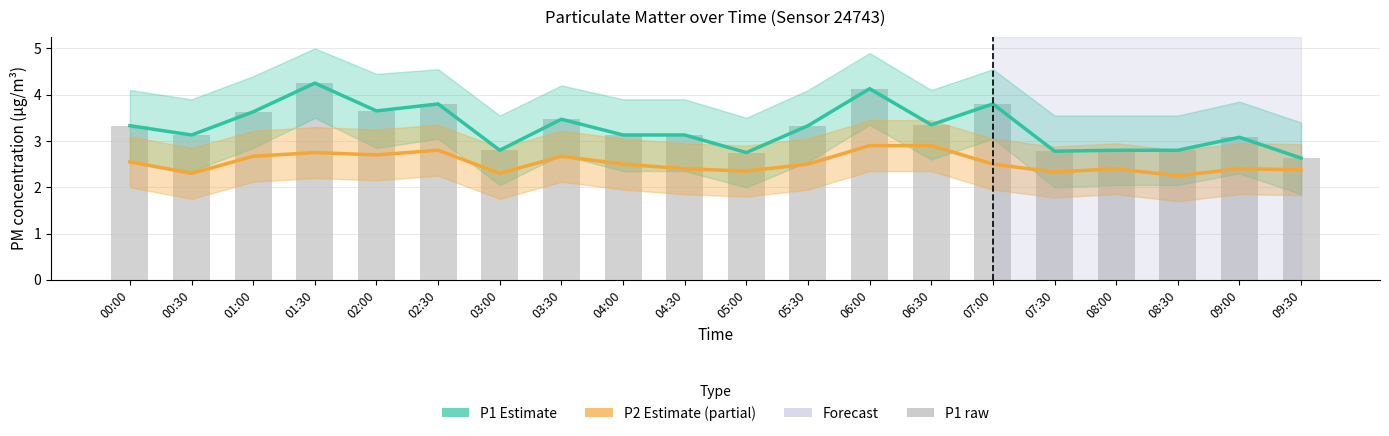

Rank the series at 00:30 from lowest to highest value.

P2 estimate, P1 estimate, P1 (raw)